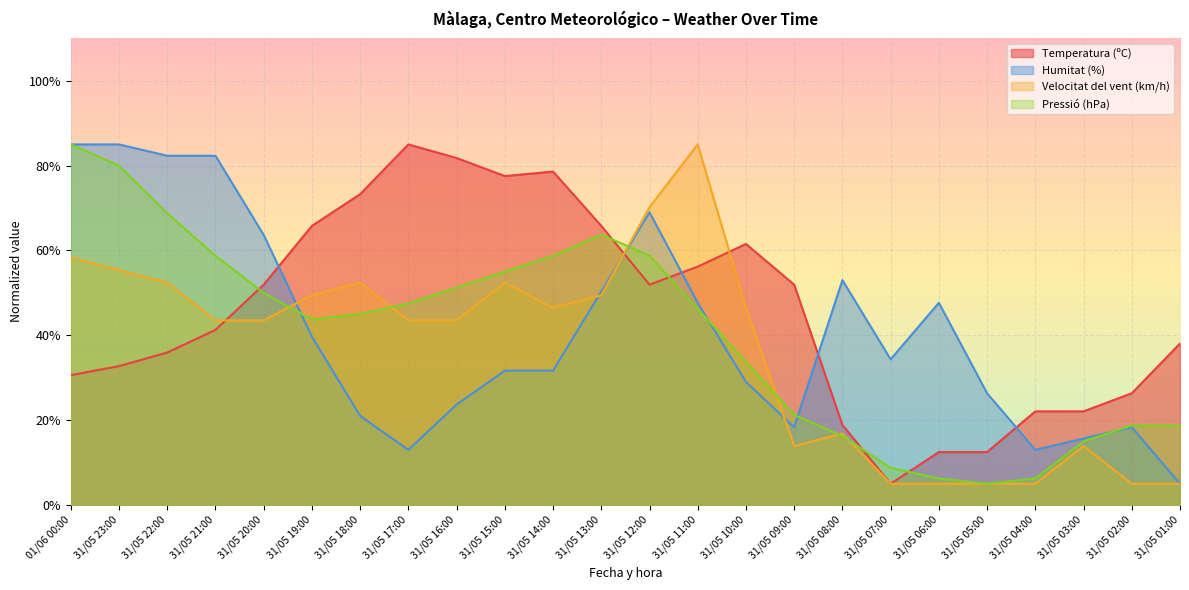

What is the value of the Velocitat del vent (km/h) point at the 14th from the left?

85.0